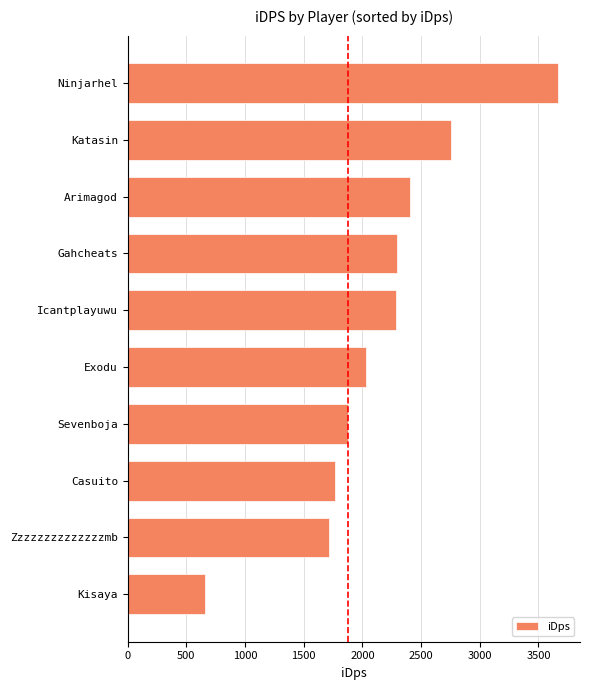

What is the sum of the values at Sevenboja and Kisaya?

2534.9